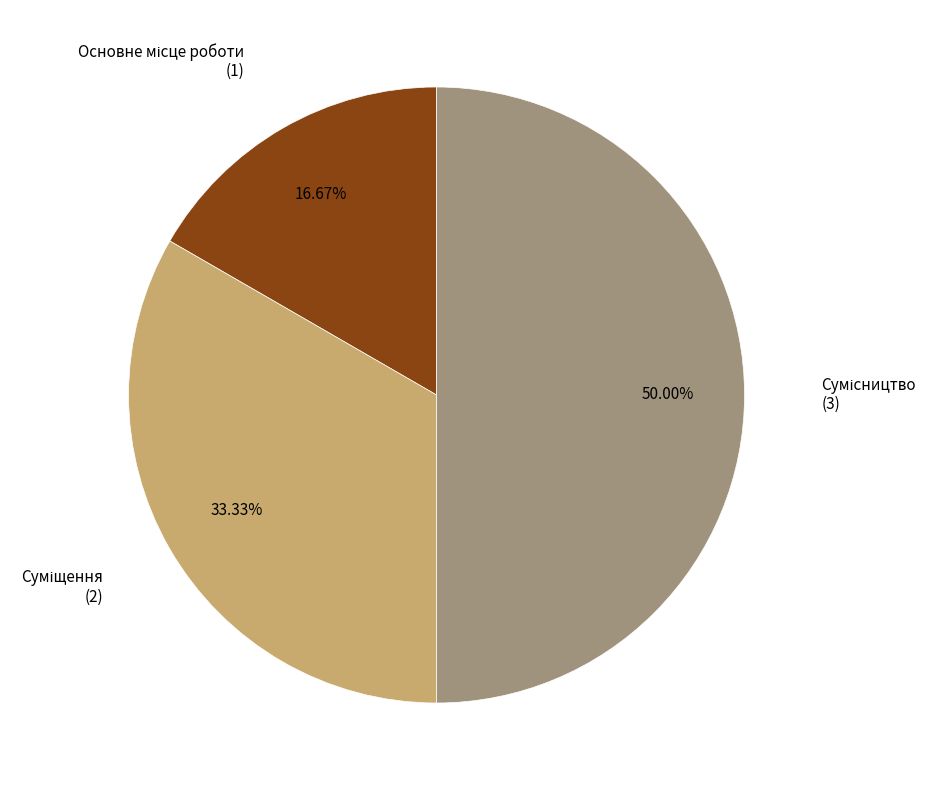

To the nearest percent, what is the average slice percentage?

33%